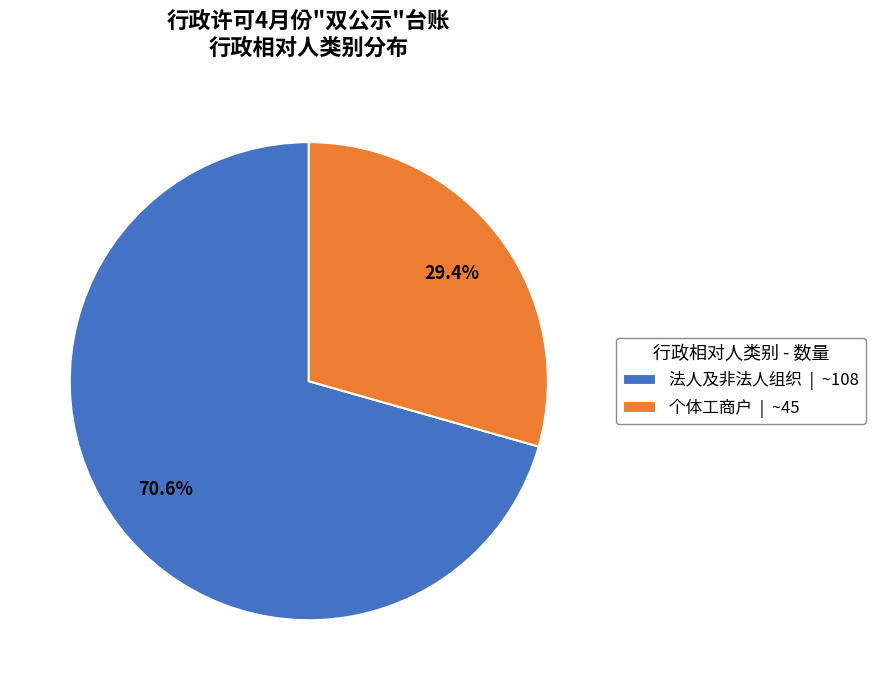

Is there any slice that represents more than half of the pie?

Yes